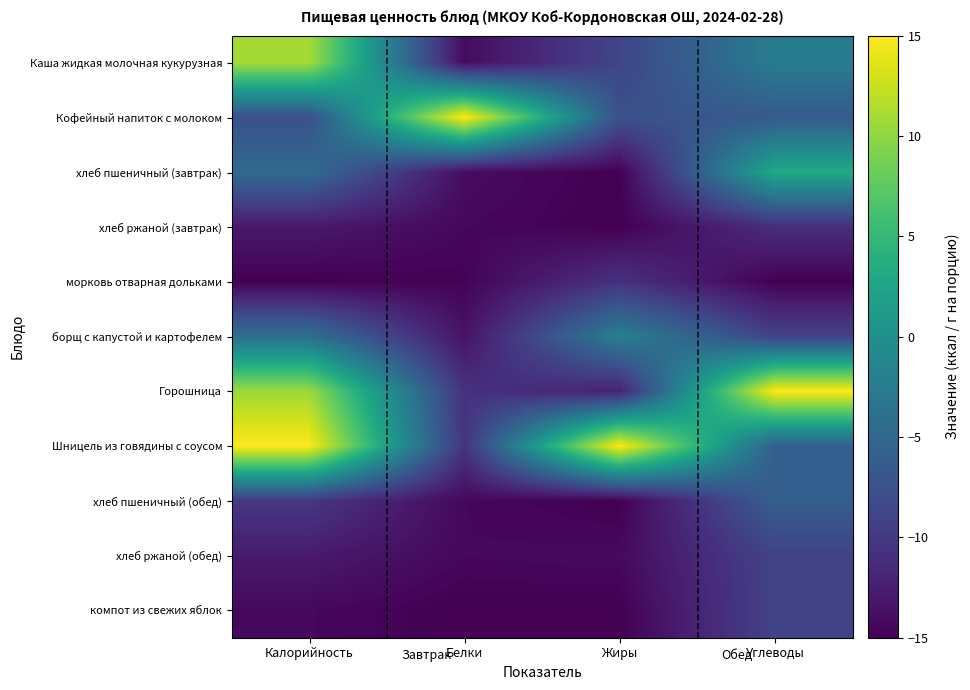

Reading left to right, extract all data points from this chart.

Каша жидкая молочная кукурузная: Калорийность=11.0	Белки=-14.1	Жиры=-8.8	Углеводы=-2.5
Кофейный напиток с молоком: Калорийность=-7.6	Белки=15.0	Жиры=-7.5	Углеводы=-6.5
хлеб пшеничный (завтрак): Калорийность=-4.6	Белки=-14.0	Жиры=-15.0	Углеводы=3.1
хлеб ржаной (завтрак): Калорийность=-13.0	Белки=-14.4	Жиры=-15.0	Углеводы=-11.1
морковь отварная дольками: Калорийность=-15.0	Белки=-14.8	Жиры=-10.7	Углеводы=-15.0
борщ с капустой и картофелем: Калорийность=-4.0	Белки=-13.5	Жиры=-2.1	Углеводы=-9.0
Горошница: Калорийность=10.6	Белки=-10.7	Жиры=-12.2	Углеводы=15.0
Шницель из говядины с соусом: Калорийность=15.0	Белки=-10.5	Жиры=15.0	Углеводы=-6.0
хлеб пшеничный (обед): Калорийность=-10.1	Белки=-14.4	Жиры=-15.0	Углеводы=-6.0
хлеб ржаной (обед): Калорийность=-12.8	Белки=-14.4	Жиры=-14.2	Углеводы=-9.0
компот из свежих яблок: Калорийность=-14.4	Белки=-15.0	Жиры=-15.0	Углеводы=-9.0